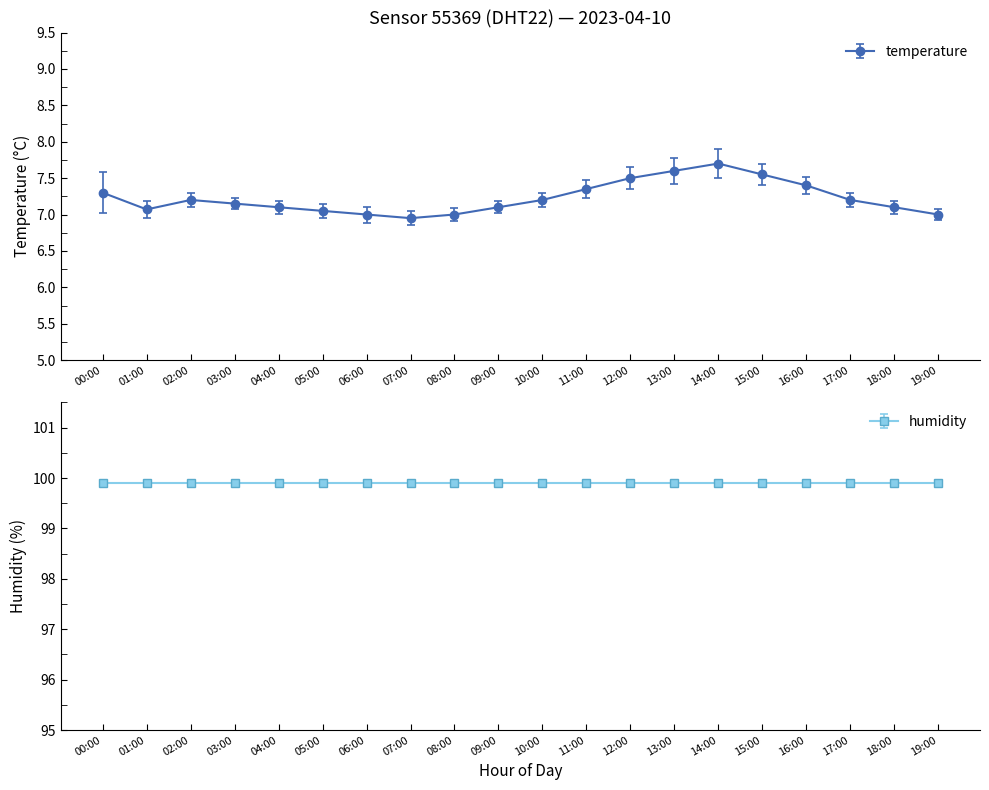

What value does the data have at 18:00?

7.1